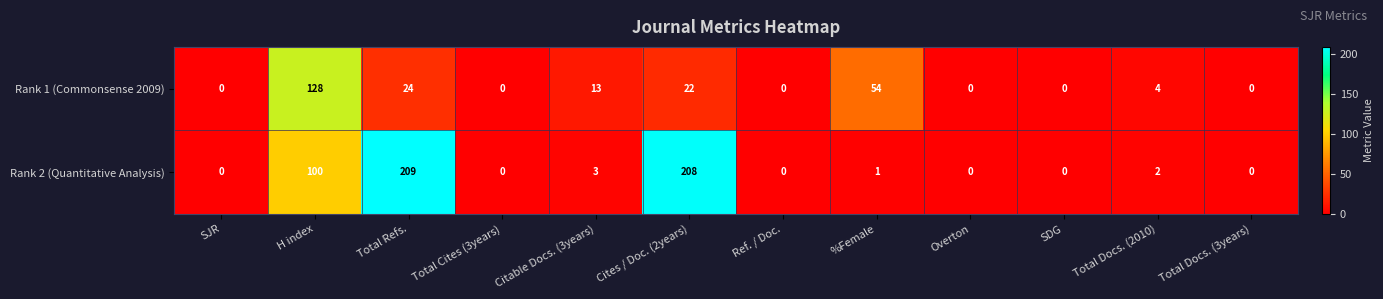

Is it true that Rank 1 (Commonsense 2009) equals -61 at Ref. / Doc.?

False